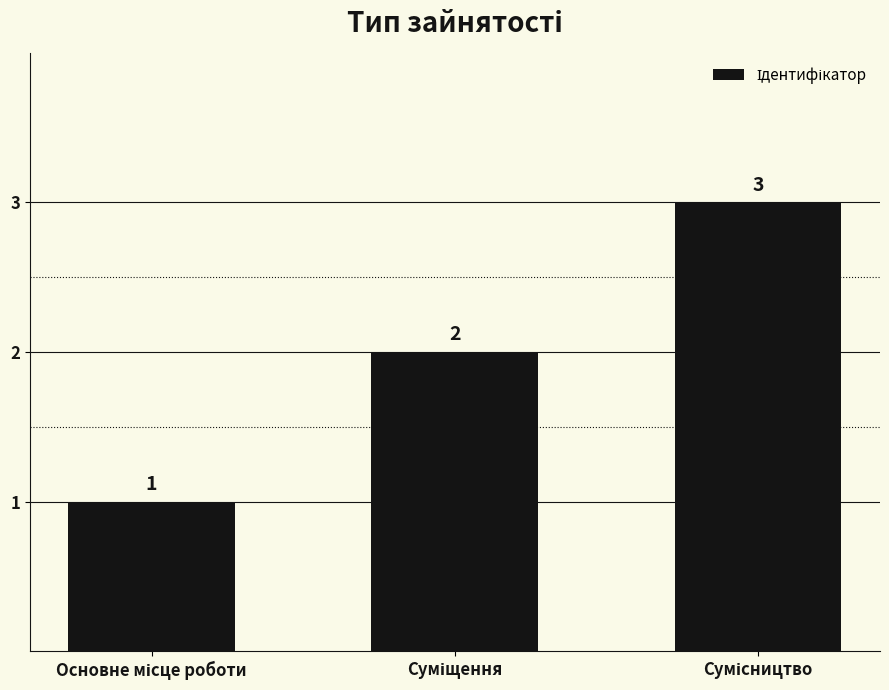

What is the maximum value shown in the chart?

3